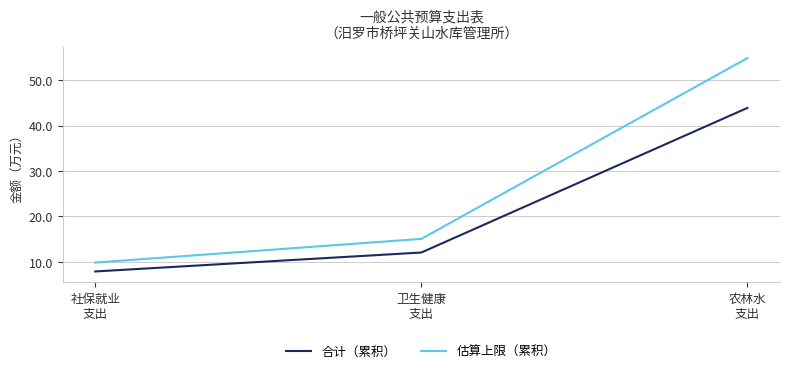

What is the difference between the 合计（累积） values at 卫生健康
支出 and 农林水
支出?

31.9